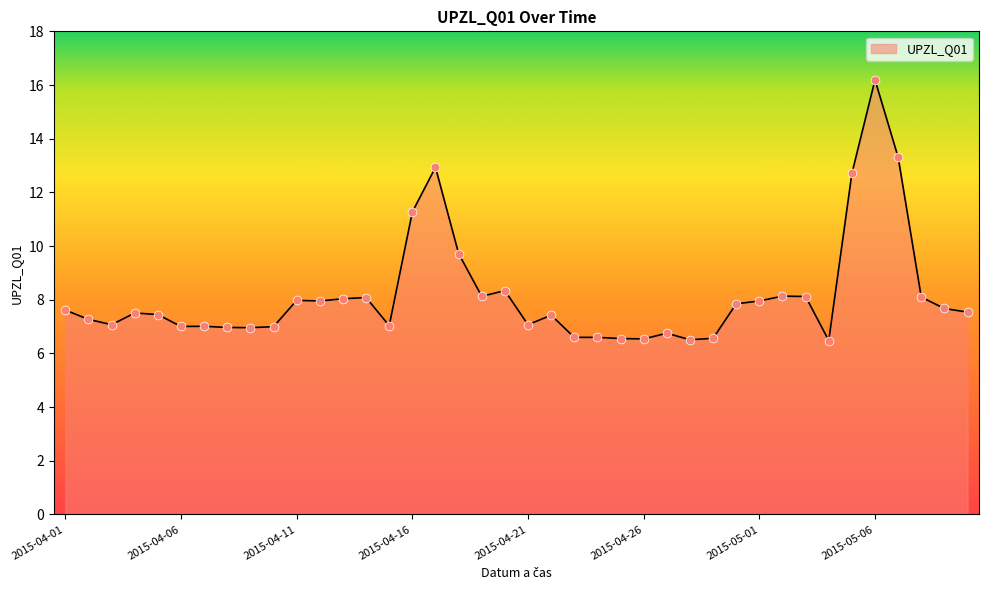

What is the difference between the maximum and minimum values?

9.7